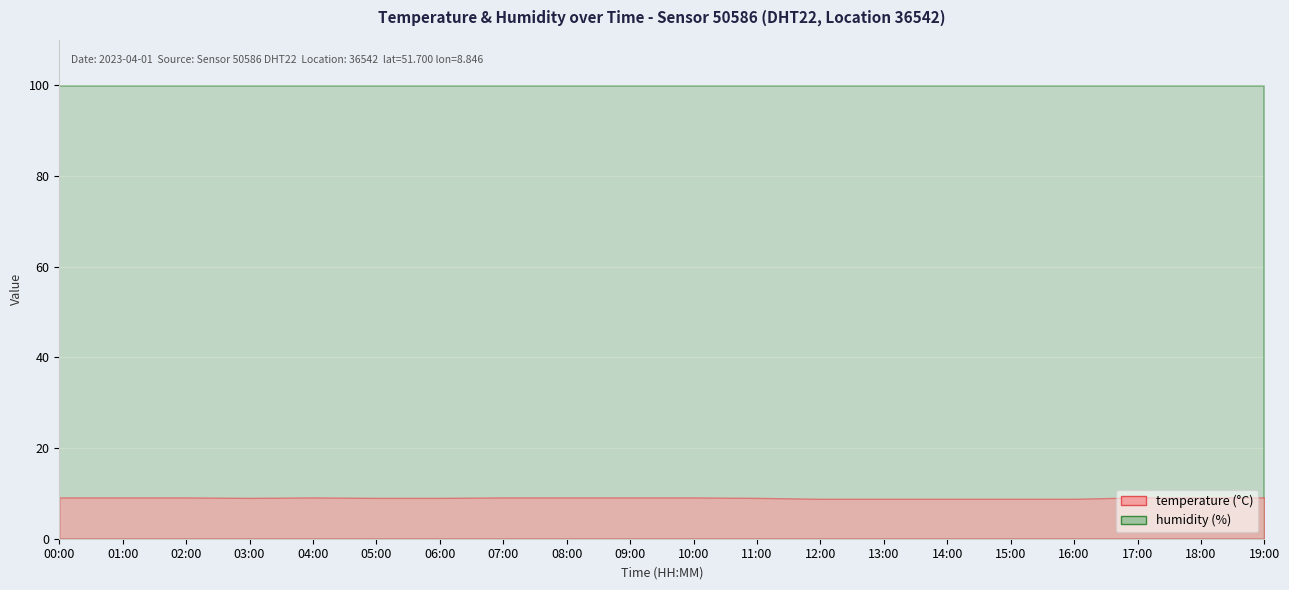

What is the label of the 18th point from the right?

02:00